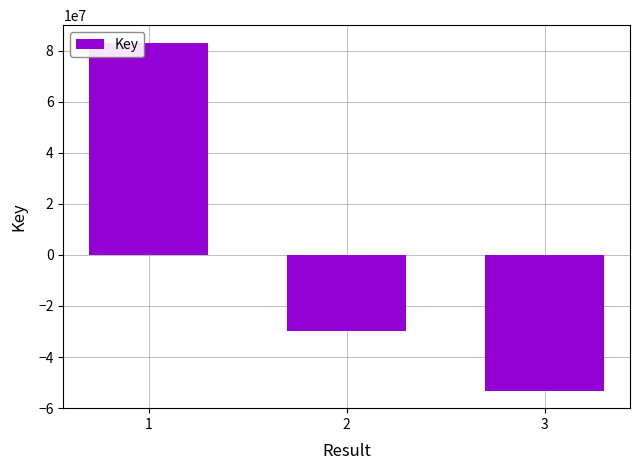

Reading left to right, transcribe all the data shown in this chart.

1=83117775	2=-29901375	3=-53216400